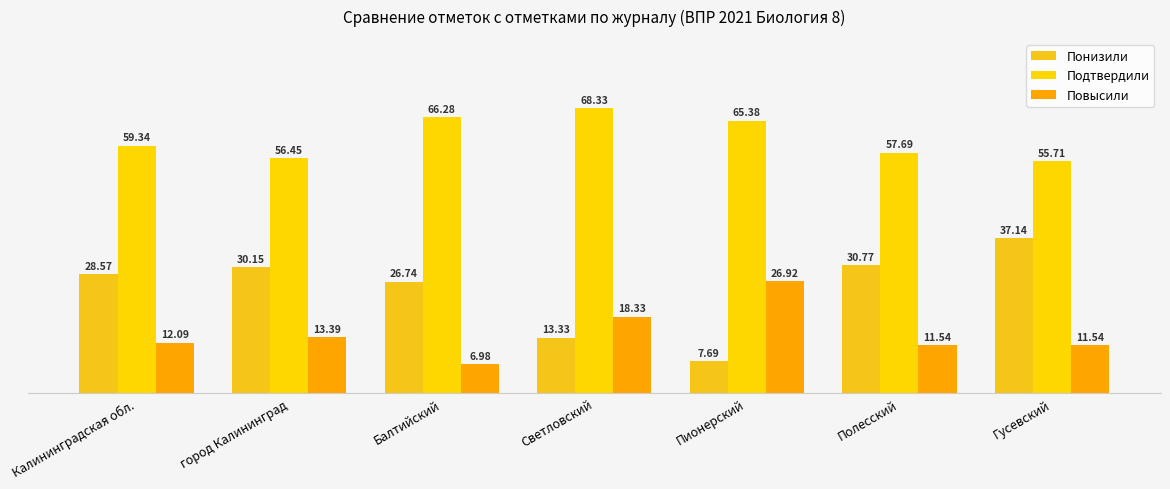

The value of Понизили at город Калининград is 16.8. True or false?

False